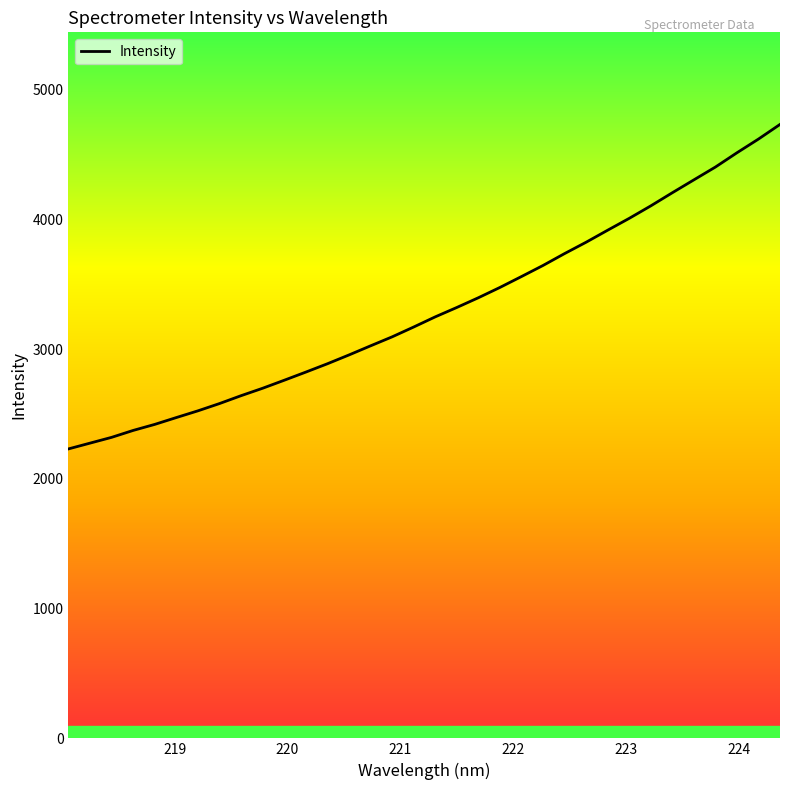

What is the smallest value displayed?

2230.2